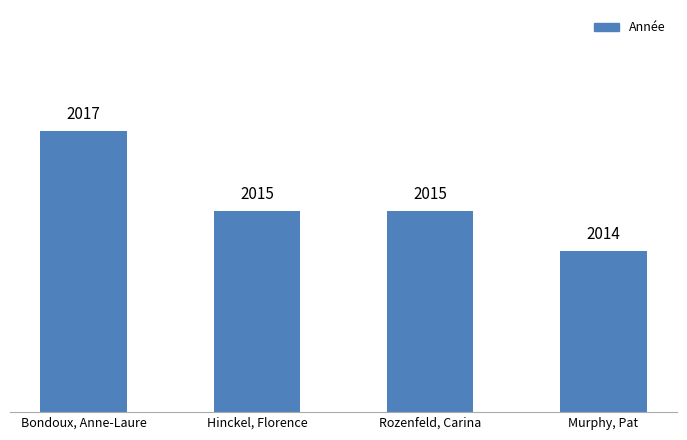

How many bars are there in total?

4